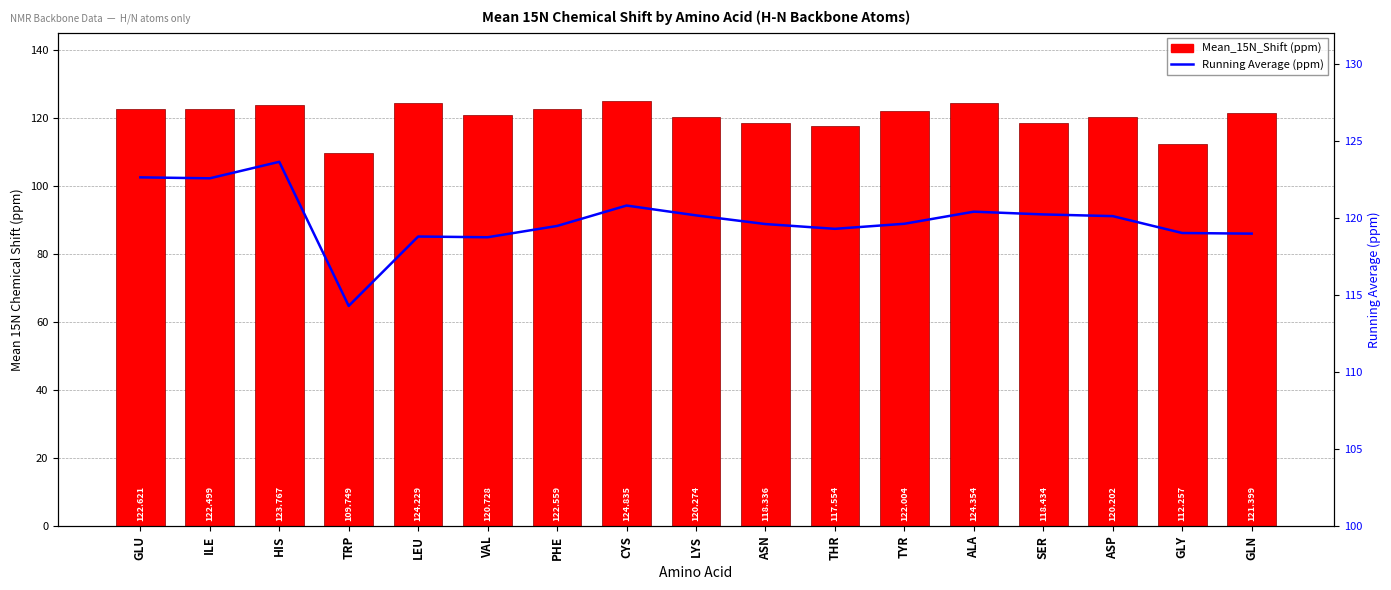

What is the greatest value displayed?

124.8